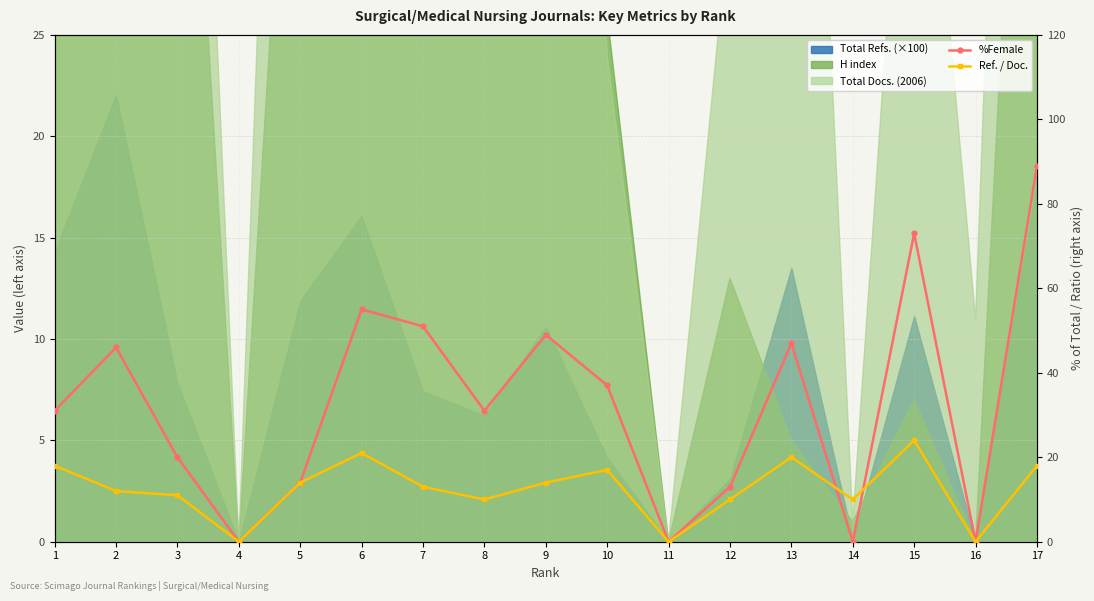

True or false: Ref. / Doc. has a value of 29 at 10.

False